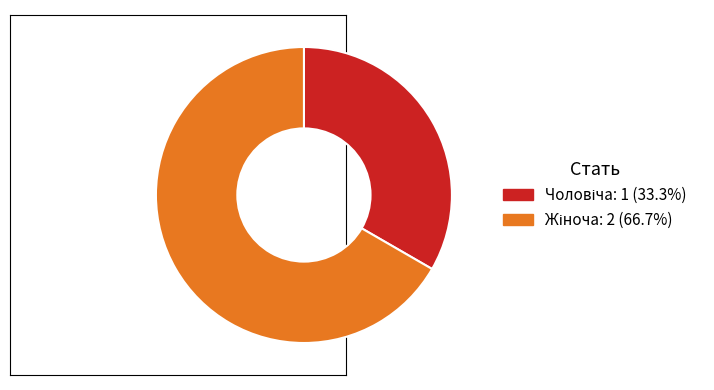

Is there any slice that represents more than half of the pie?

Yes